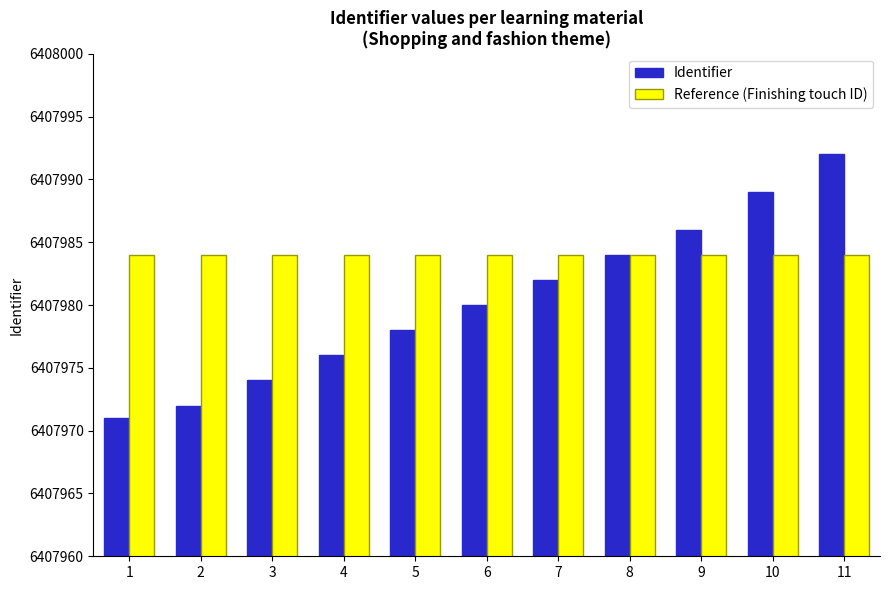

Reading left to right, extract all data points from this chart.

Identifier: 6407971	6407972	6407974	6407976	6407978	6407980	6407982	6407984	6407986	6407989	6407992
Reference (Finishing touch ID): 6407984	6407984	6407984	6407984	6407984	6407984	6407984	6407984	6407984	6407984	6407984